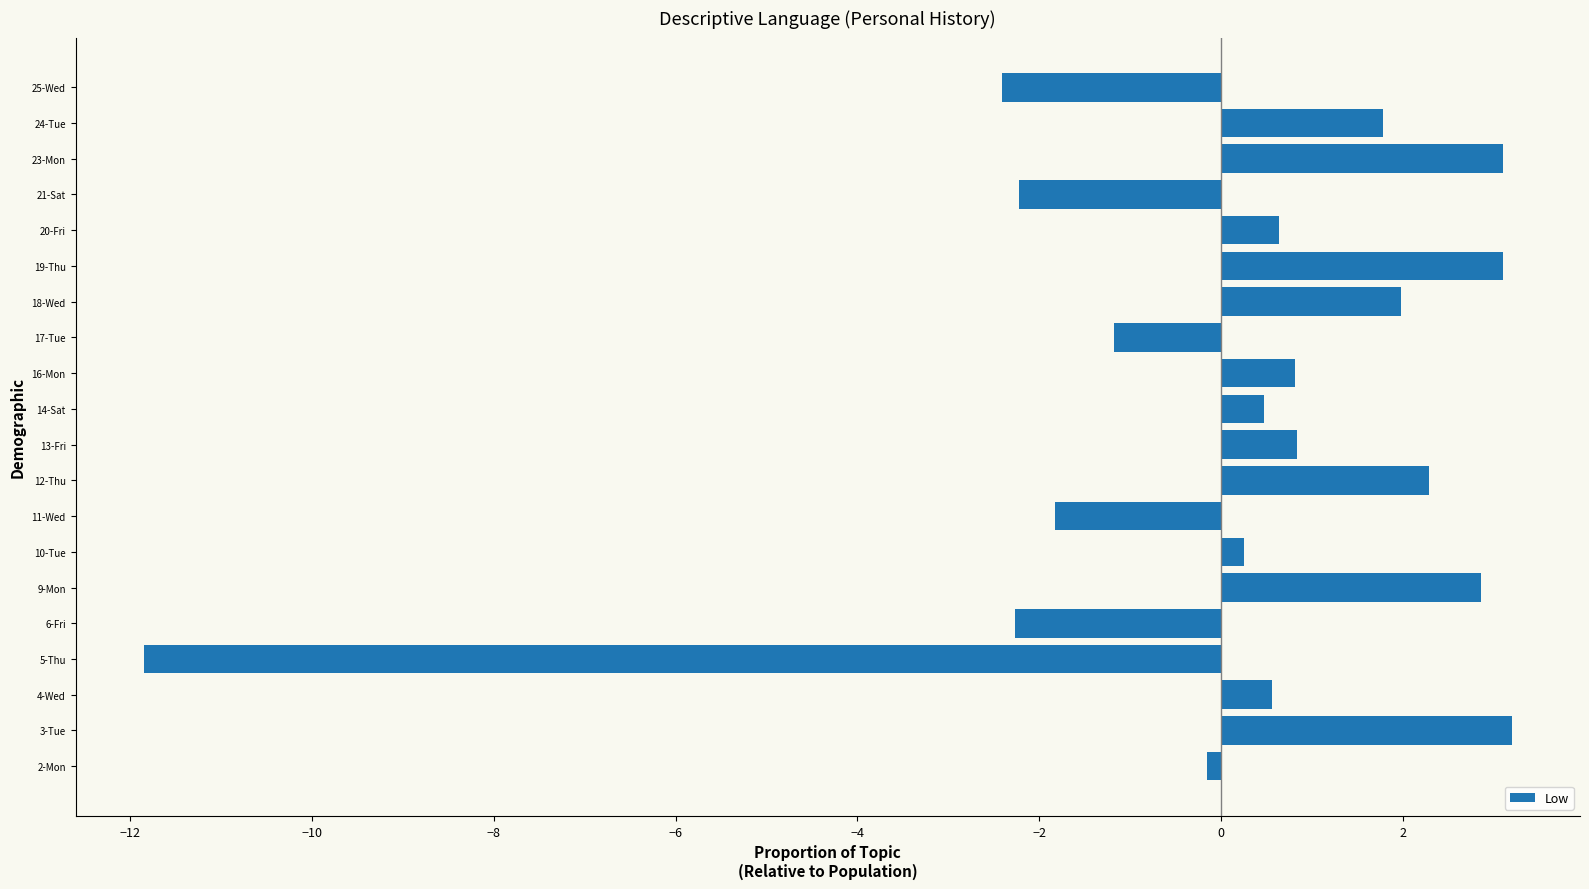

What is the sum of the values at 5-Thu and 13-Fri?

-11.0